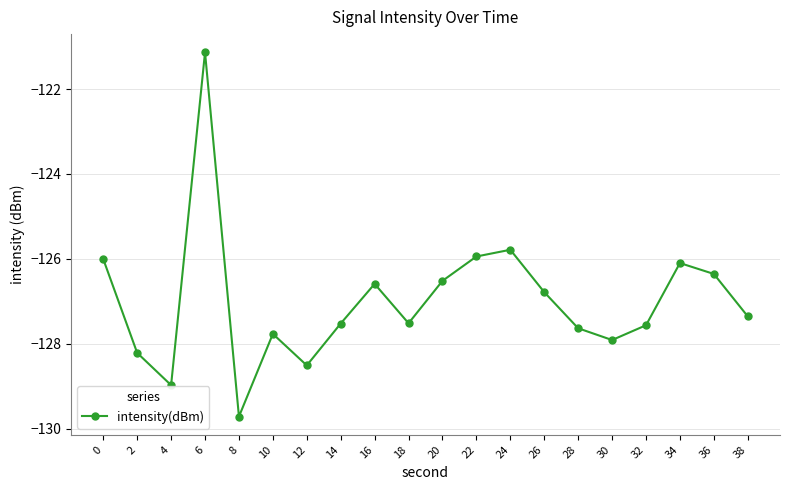

What is the difference between the maximum and second lowest values?

7.8